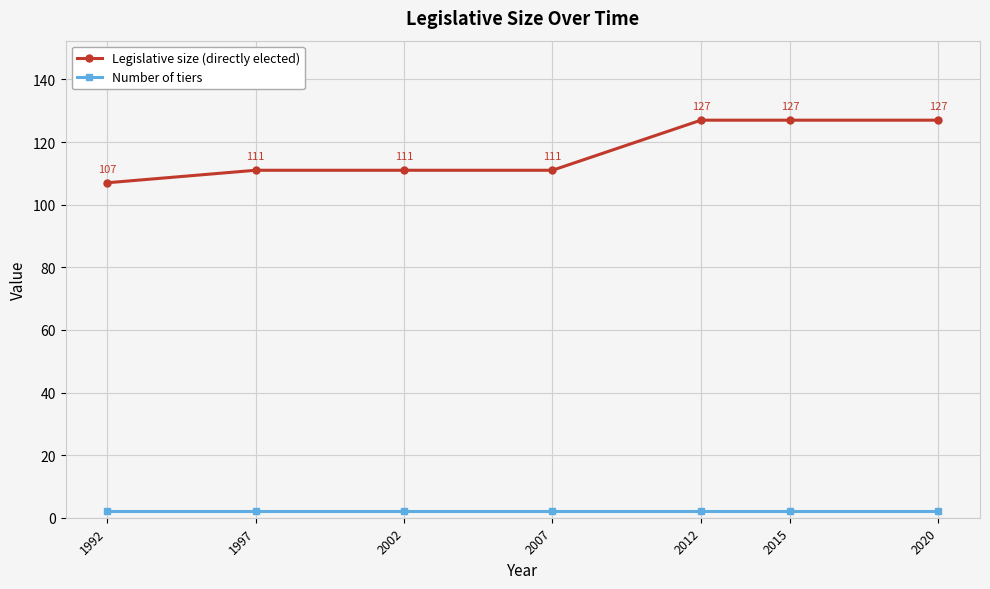

Which series changed the most between 1997 and 2015?

Legislative size (directly elected)